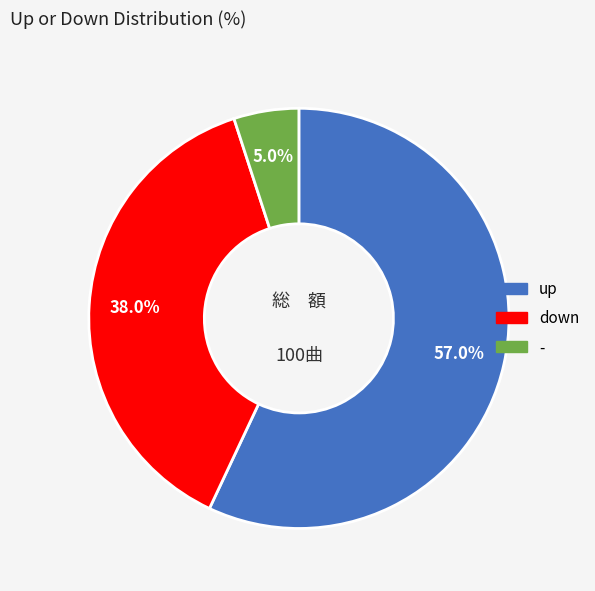

Rank the categories by value from highest to lowest.

up, down, -